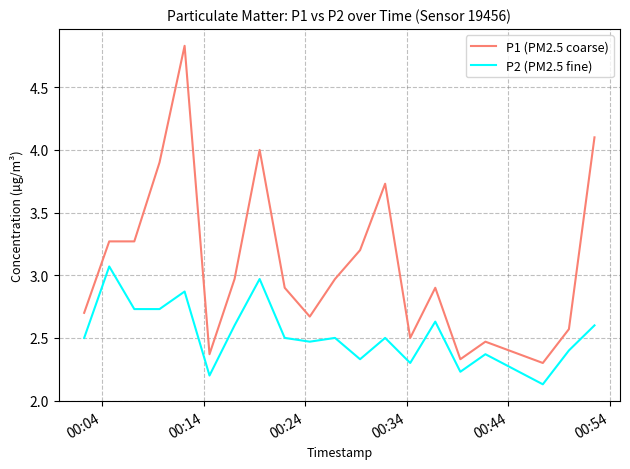

List the series in order of their overall mean, highest first.

P1 (PM2.5 coarse), P2 (PM2.5 fine)